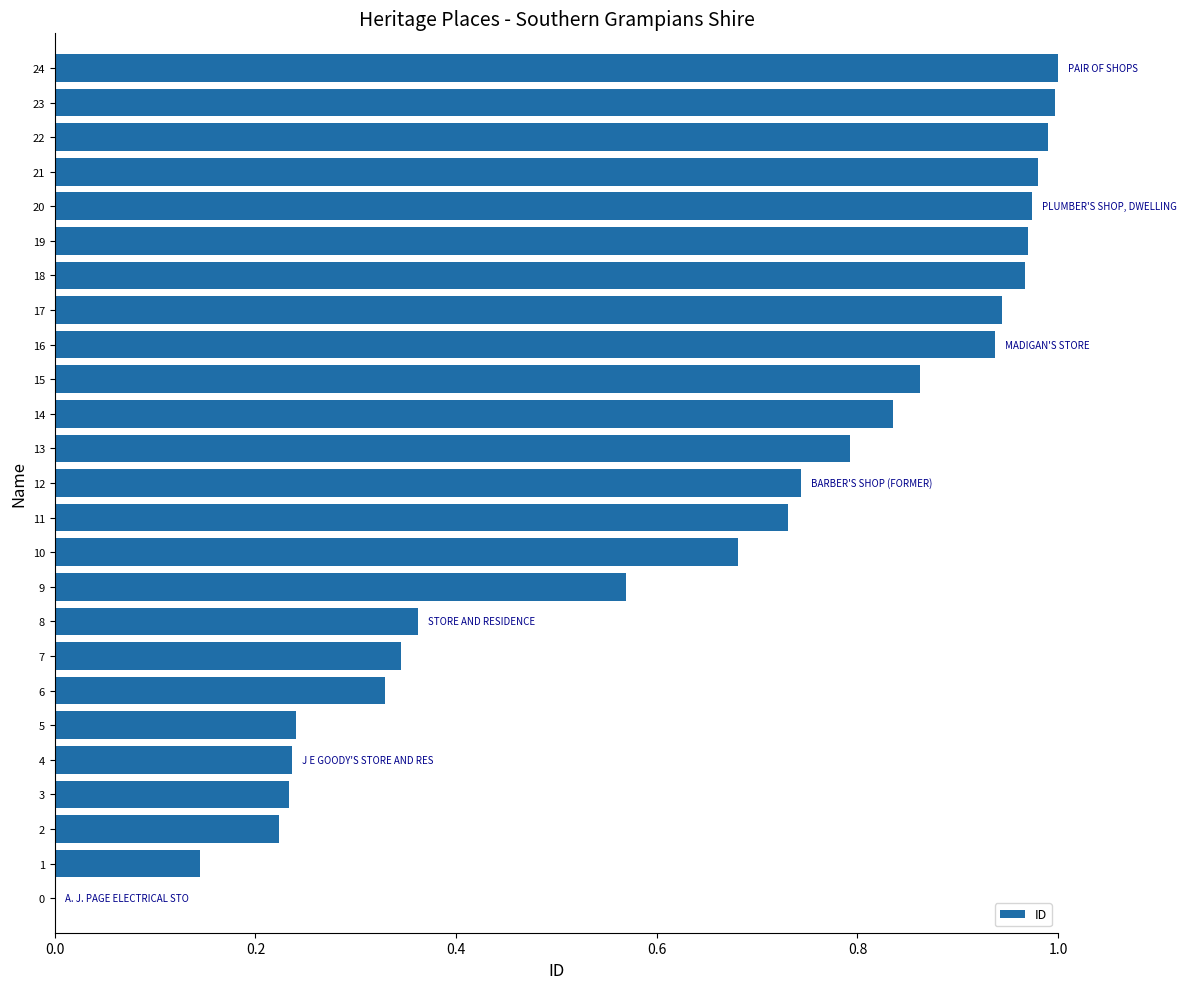

Are the bars horizontal?

Yes